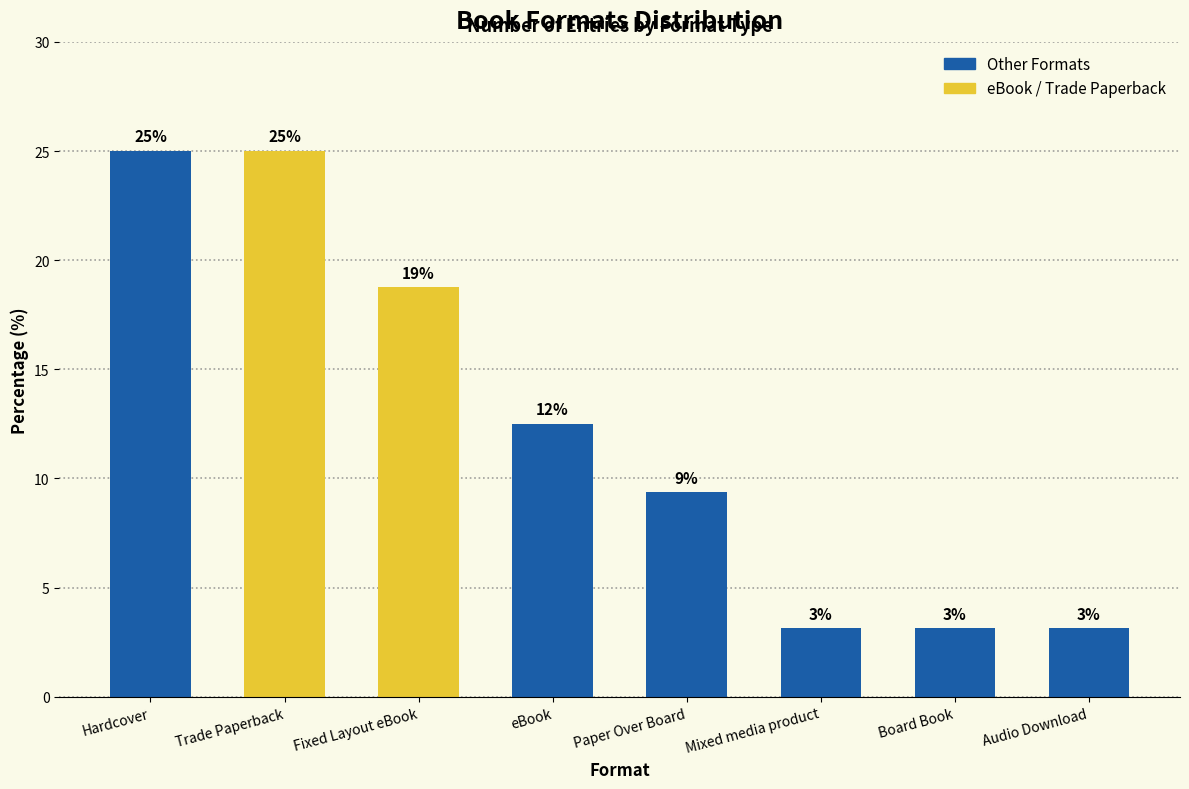

What is the value of the 8th bar from the left?

3.1